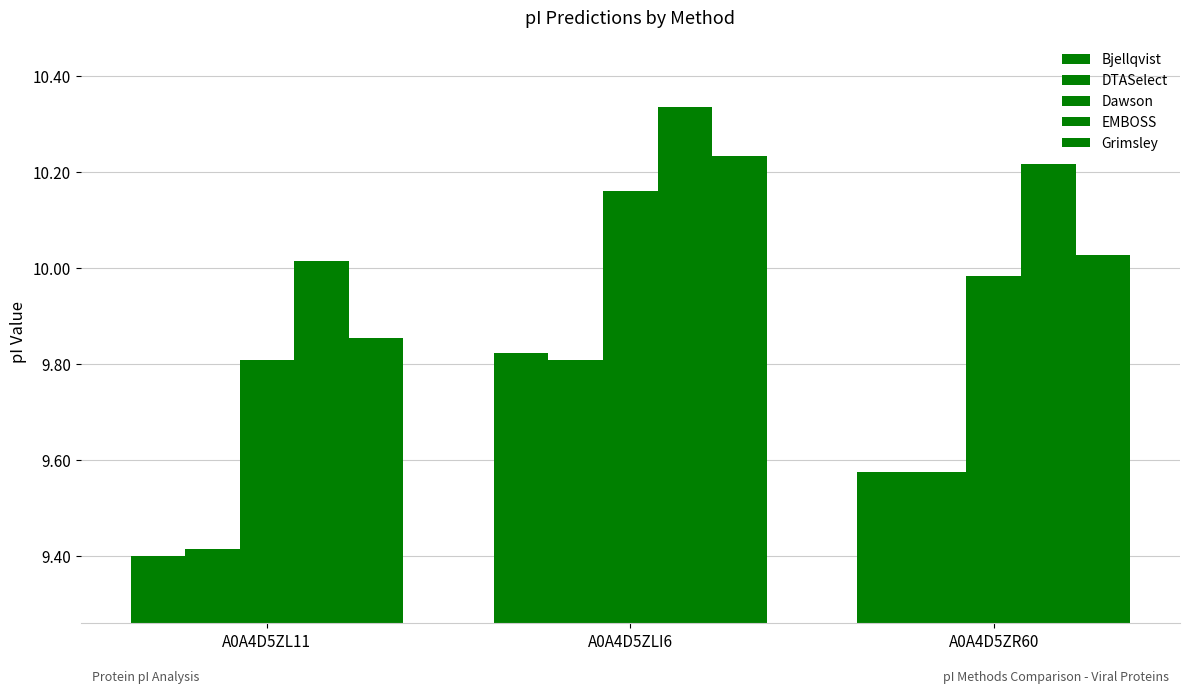

Which series changed the most between A0A4D5ZL11 and A0A4D5ZLI6?

Bjellqvist